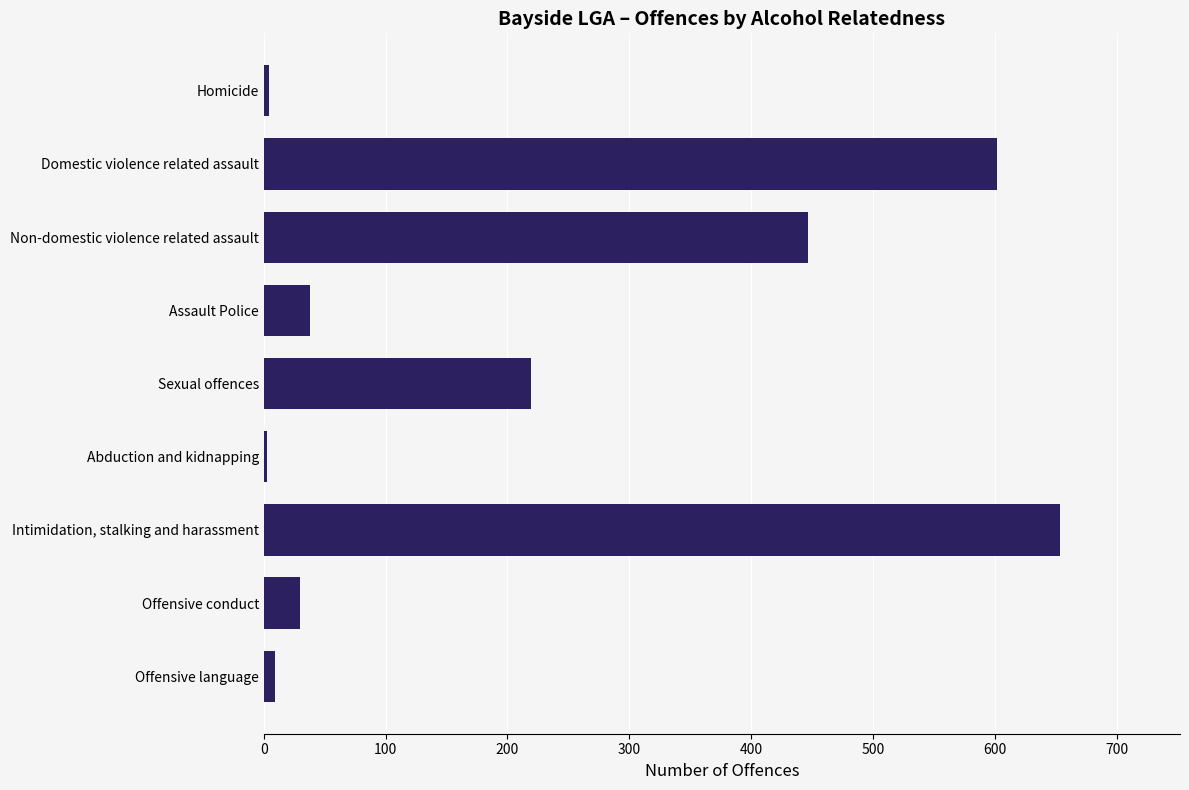

At which label is the value closest to 328?

Sexual offences